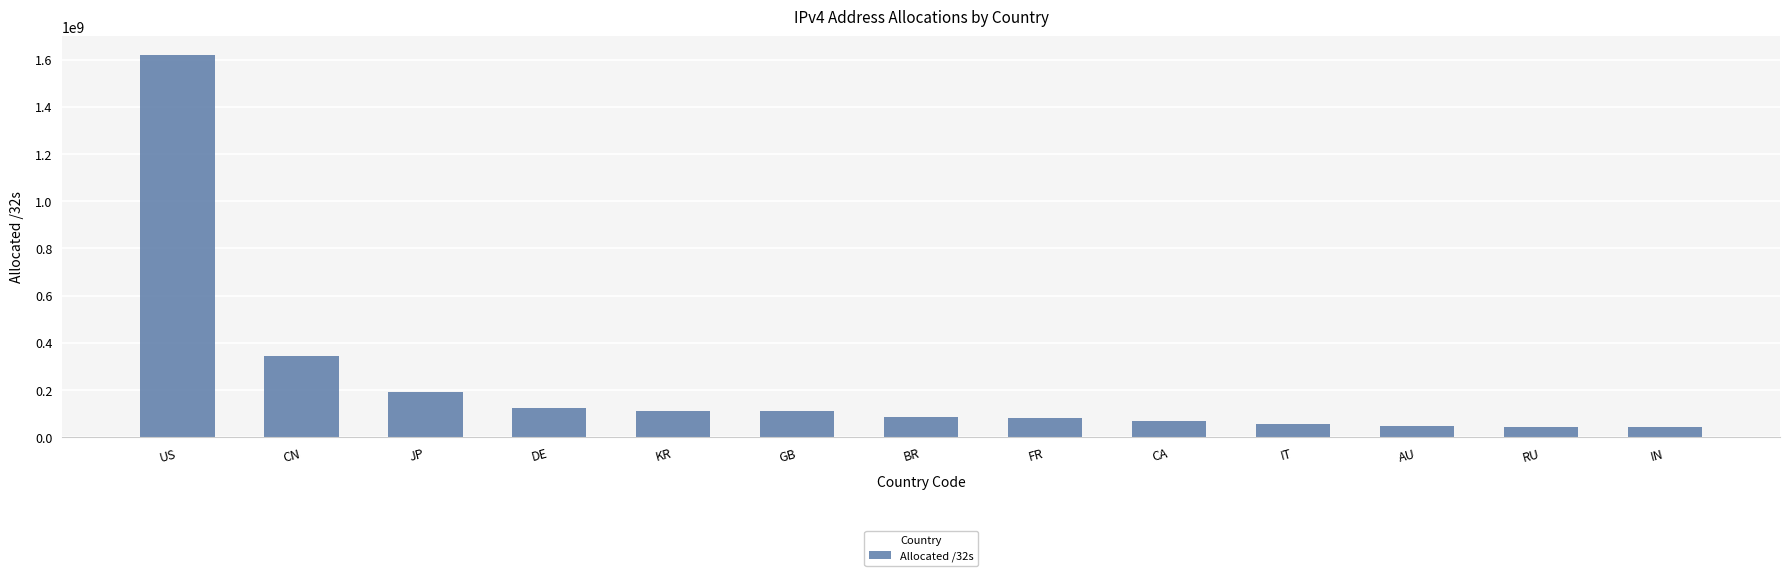

What is the value of the 5th bar from the left?

112483328